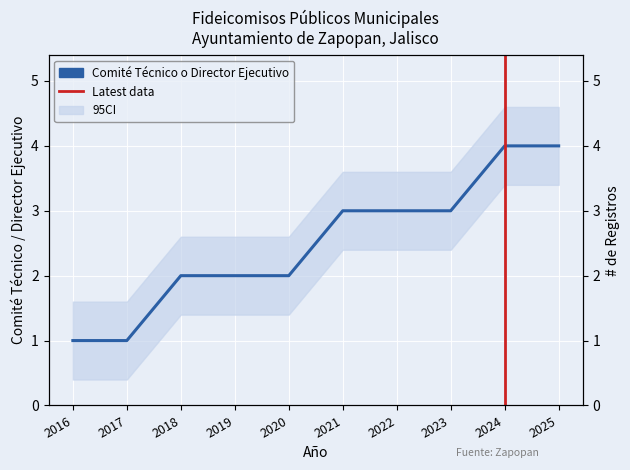

What is the difference between the maximum and minimum values?

3